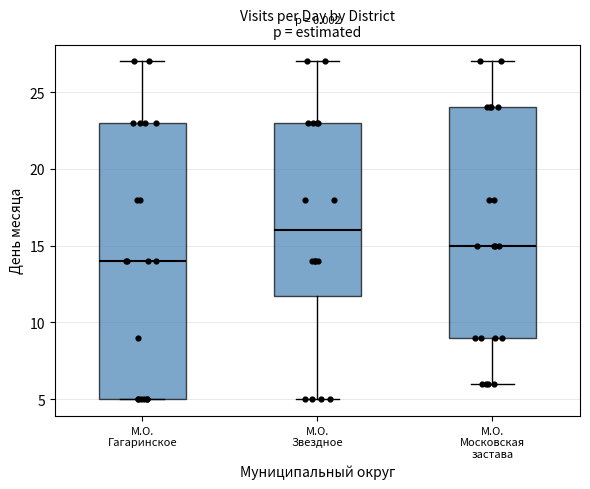

Reading left to right, transcribe this box plot: for each box, give where its median line is, the range the box spans, and where its two whiskers end, as read against the y-axis. The values are not printed on the chart, so give them approximately, as read against the axis.

М.О. Гагаринское: median 14, box 5 to 23, whiskers 5 to 27
М.О. Звездное: median 16, box 12 to 23, whiskers 5 to 27
М.О. Московская застава: median 15, box 9 to 24, whiskers 6 to 27